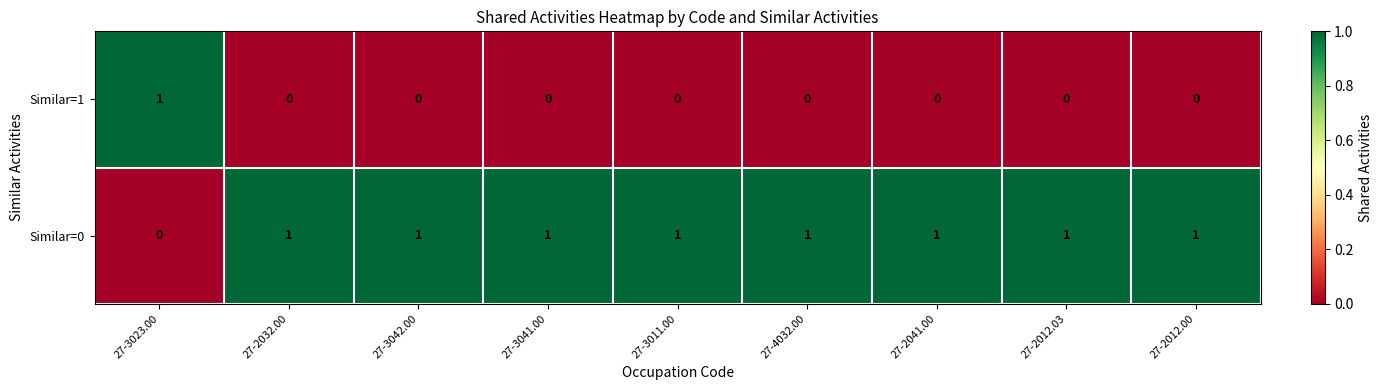

List the series in order of their overall mean, lowest first.

Similar=1, Similar=0